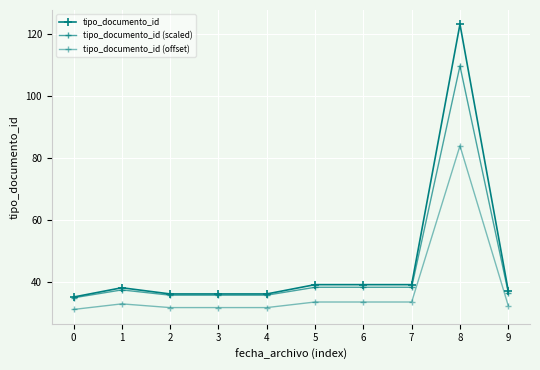

True or false: tipo_documento_id has more than 2 points higher than both neighbors.

False